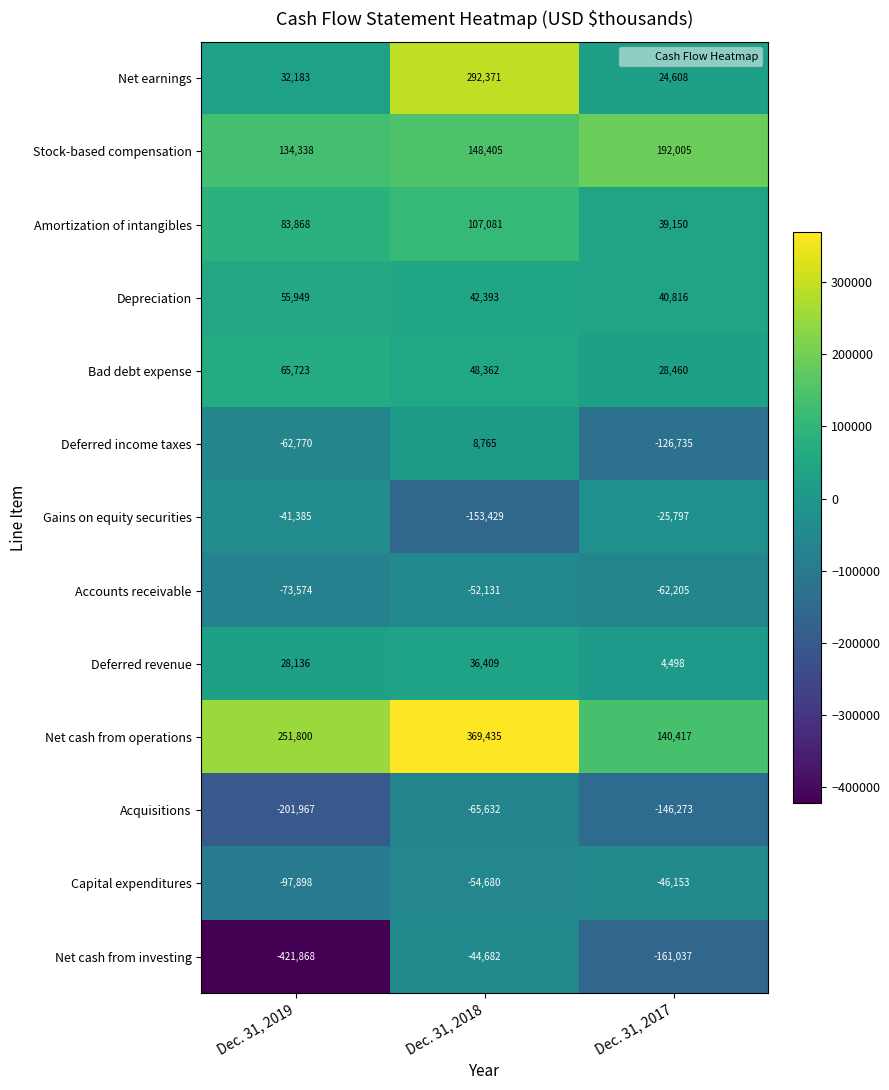

True or false: Acquisitions has a value of -146273 at Dec. 31, 2017.

True